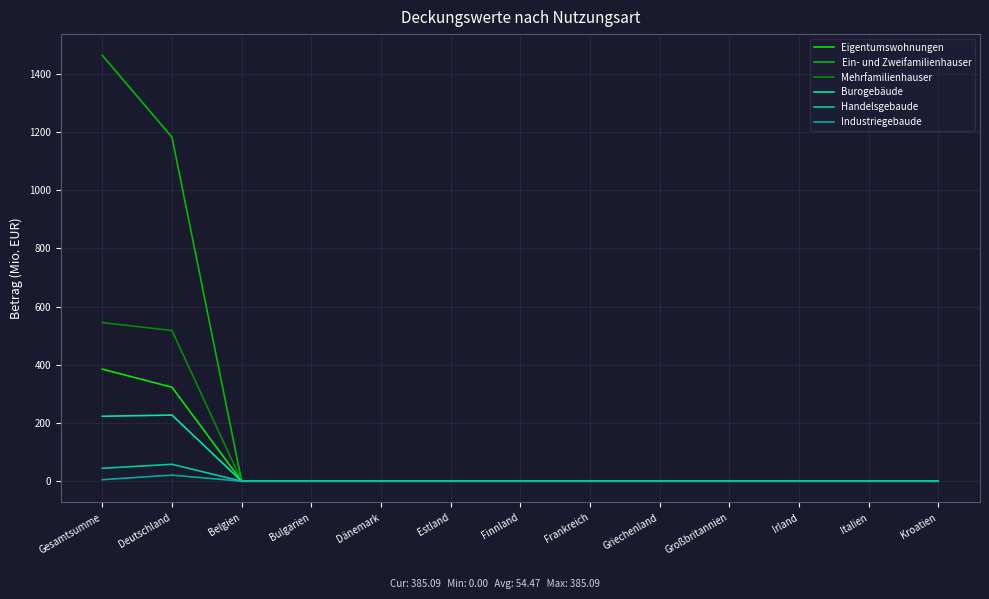

Which category has the highest value in the Handelsgebaude series?

Deutschland